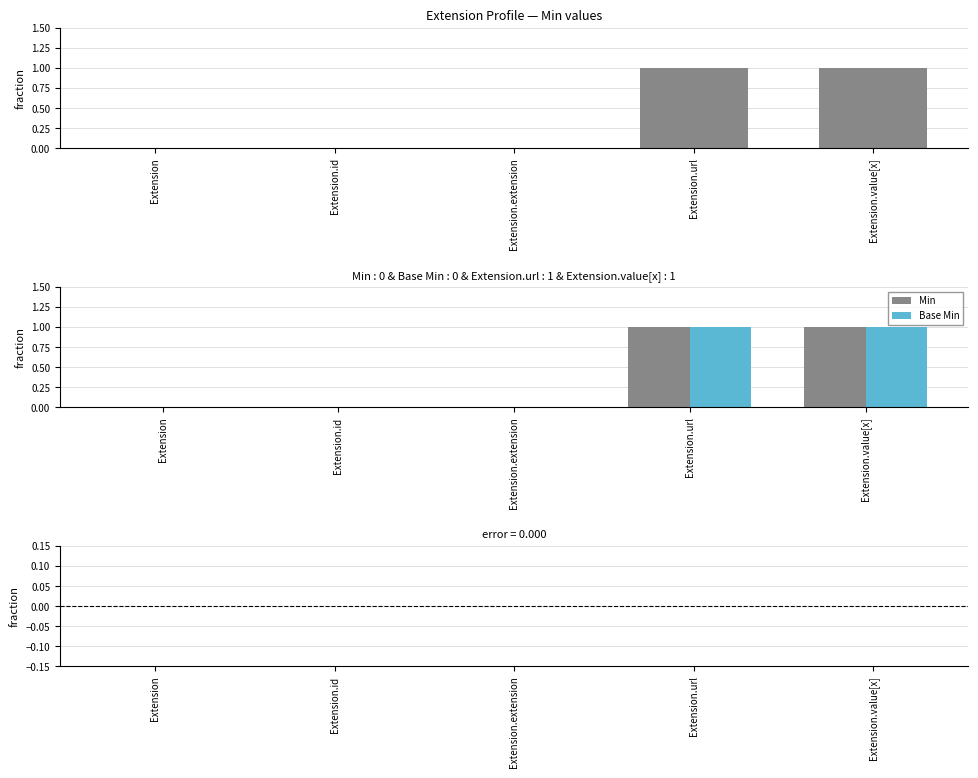

What is the highest value of the Base Min series?

1